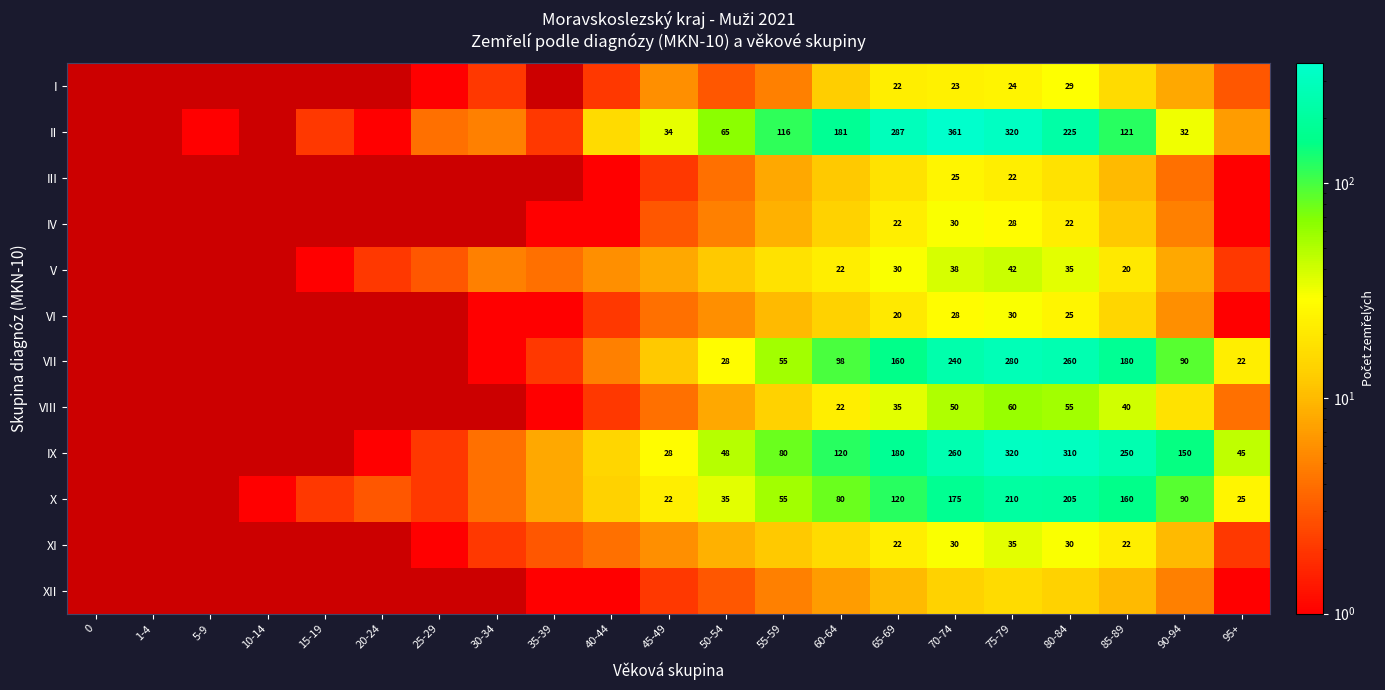

The IV series shows 36 at 65-69. True or false?

False